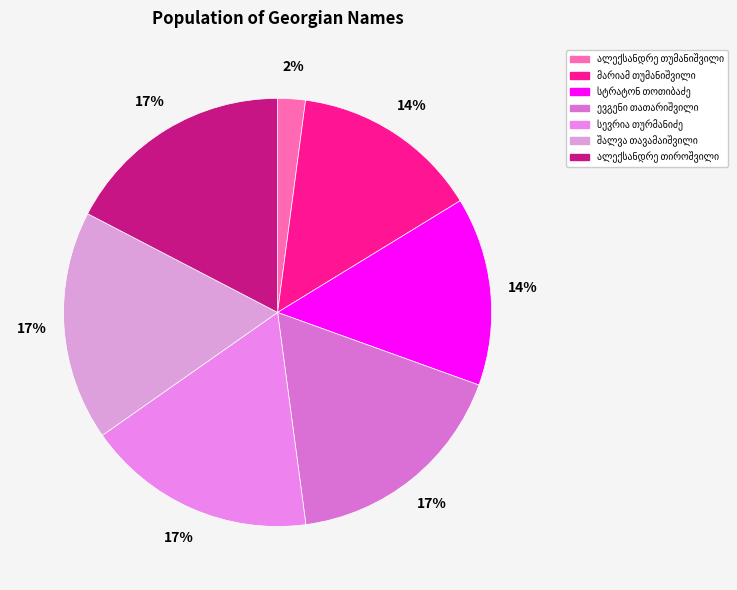

Is there a majority slice in this chart?

No